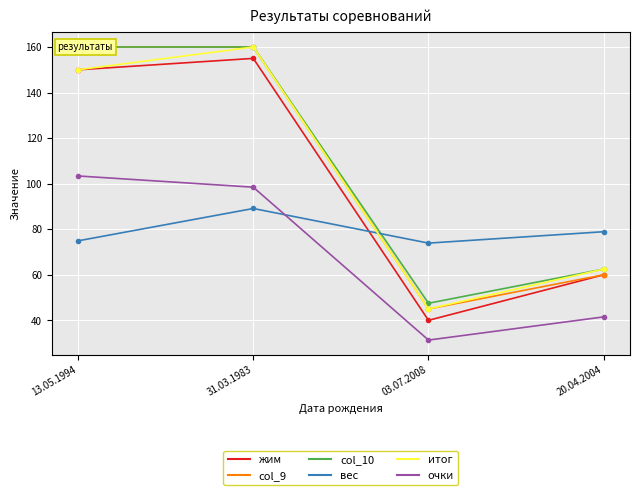

What are all the series names shown in the legend?

жим, col_9, col_10, вес, итог, очки